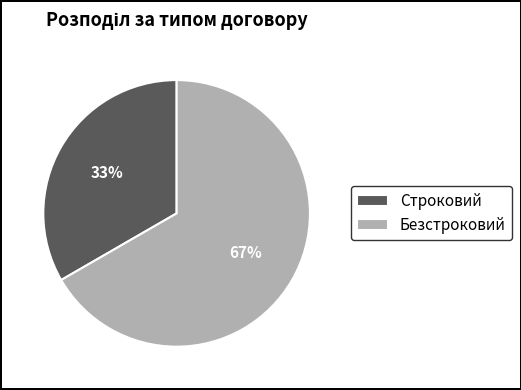

To the nearest percent, what portion does Строковий represent?

33%